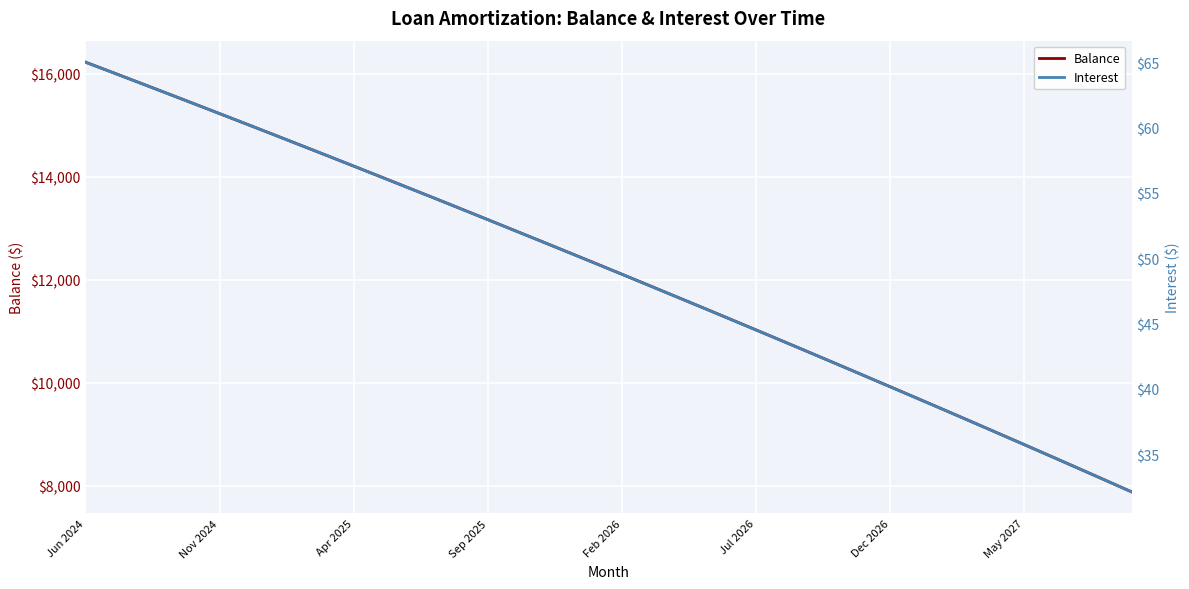

What is the value of the Balance point at the 36th from the left?

8796.0